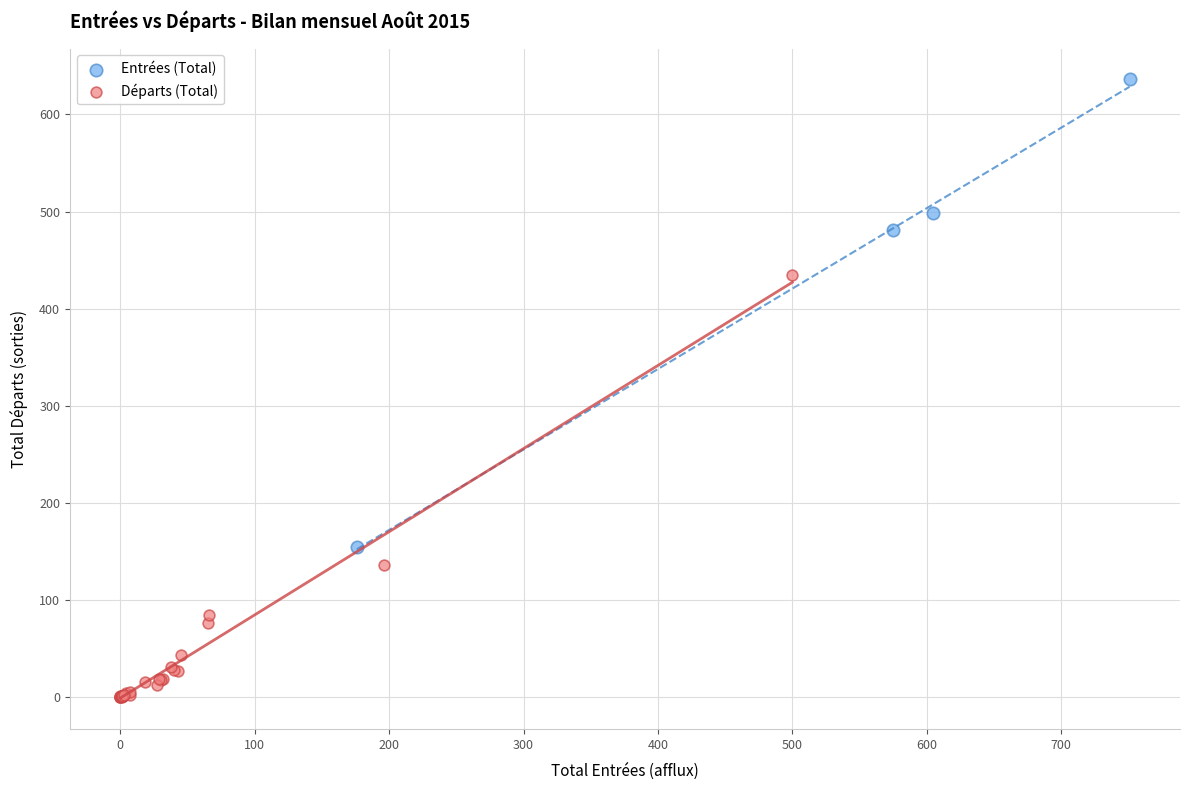

Which series has the widest spread of Y values?

Entrées (Total)